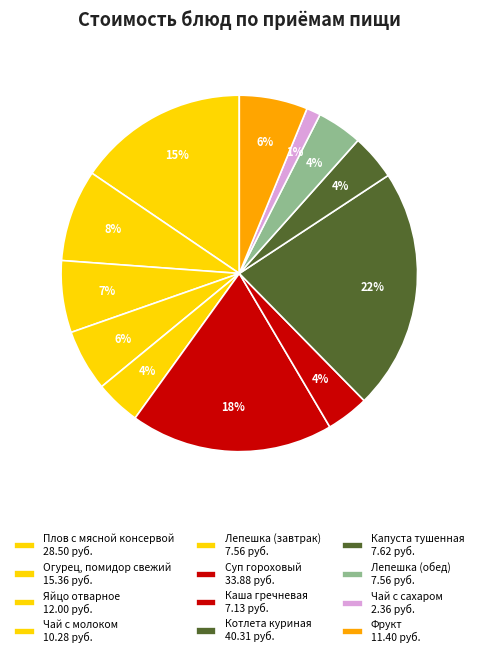

To the nearest percent, what portion does Яйцо отварное represent?

7%